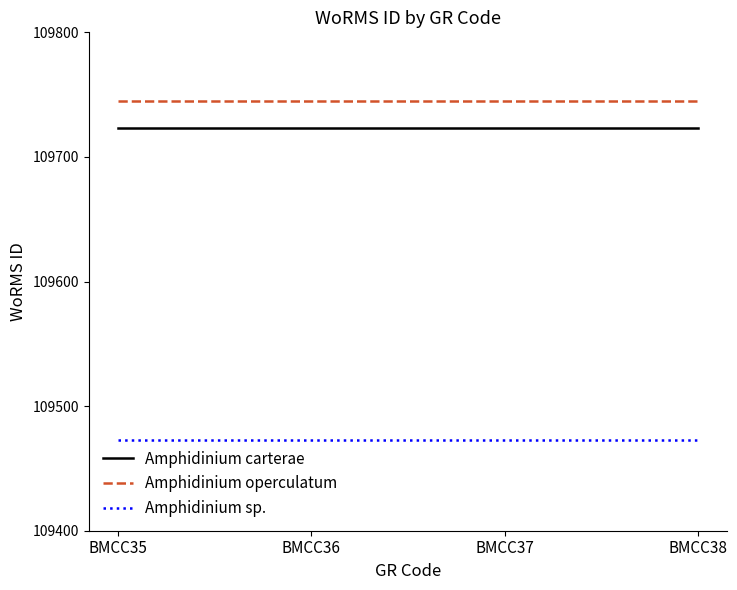

Reading left to right, what are all the values shown in this chart?

Amphidinium carterae: 109723	109723	109723	109723
Amphidinium operculatum: 109745	109745	109745	109745
Amphidinium sp.: 109473	109473	109473	109473